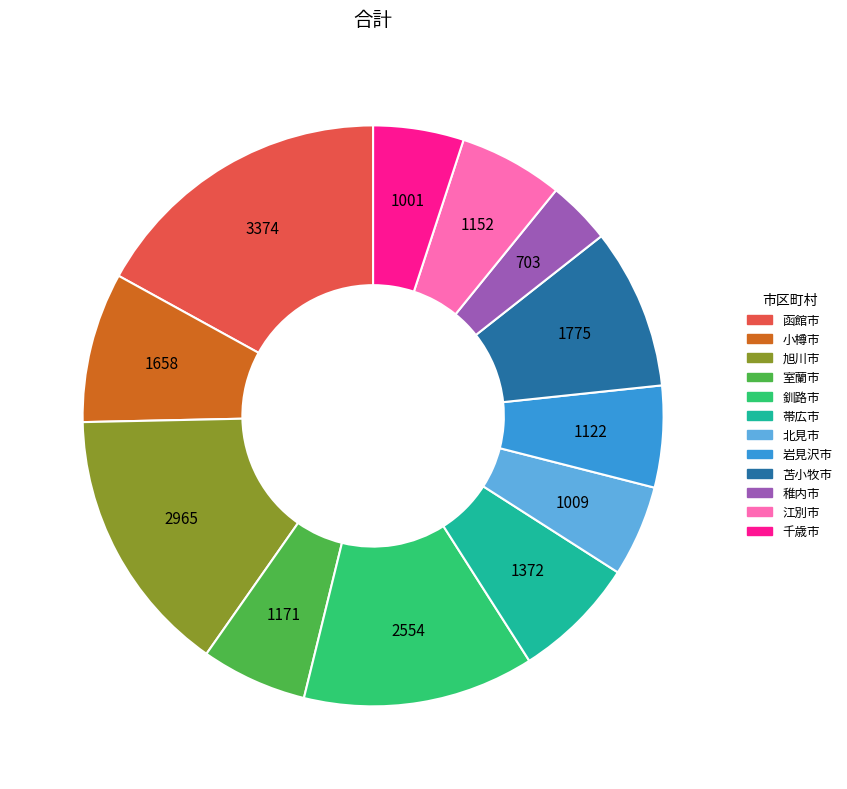

Does 函館市 represent more than half of the total?

No